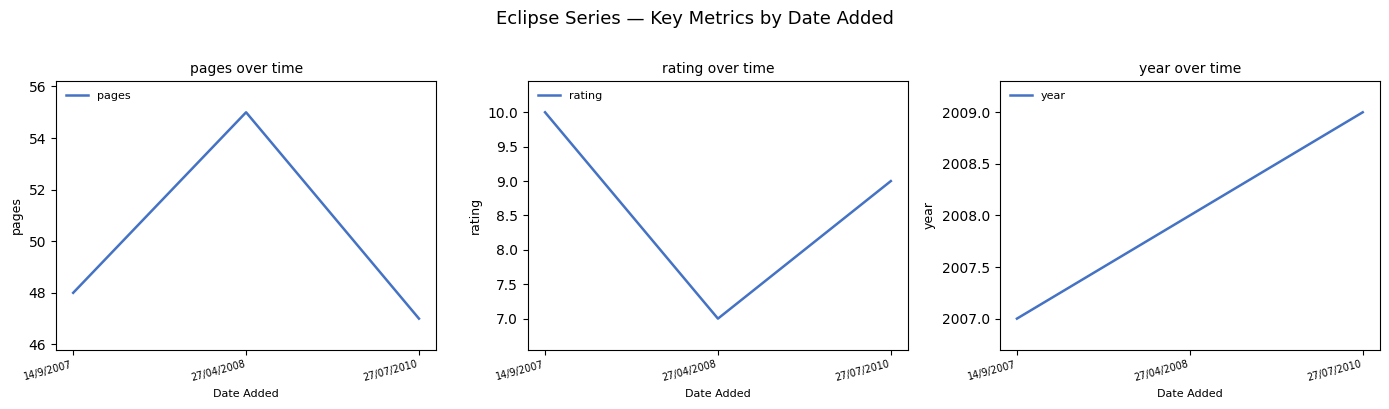

At which label does rating first exceed 9?

14/9/2007